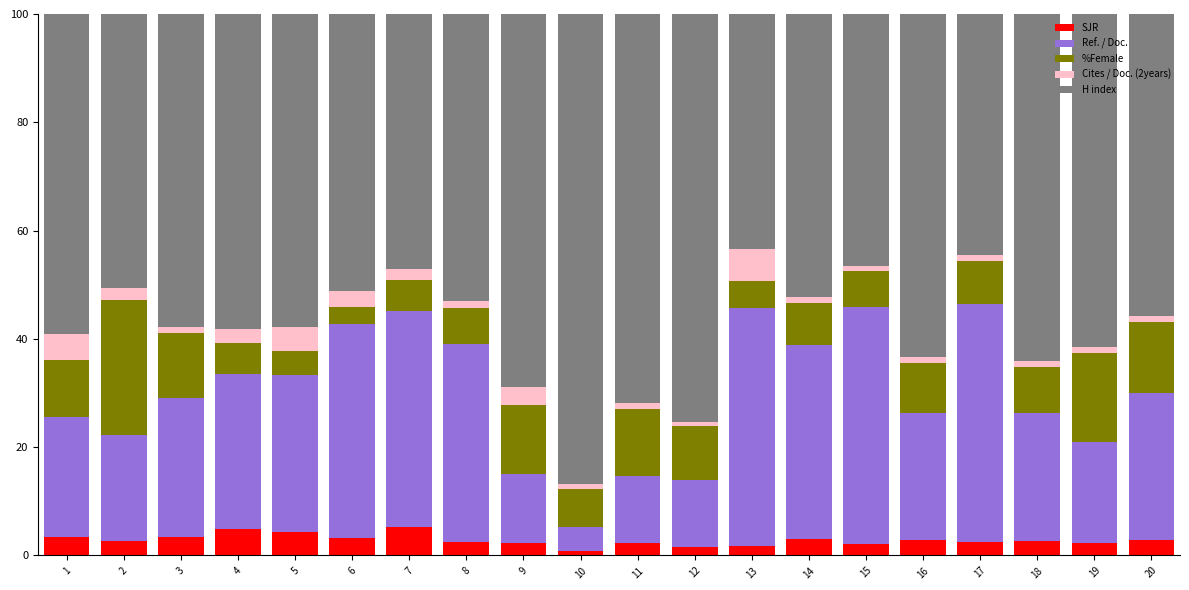

What is the total value across all series at 6?

100.0